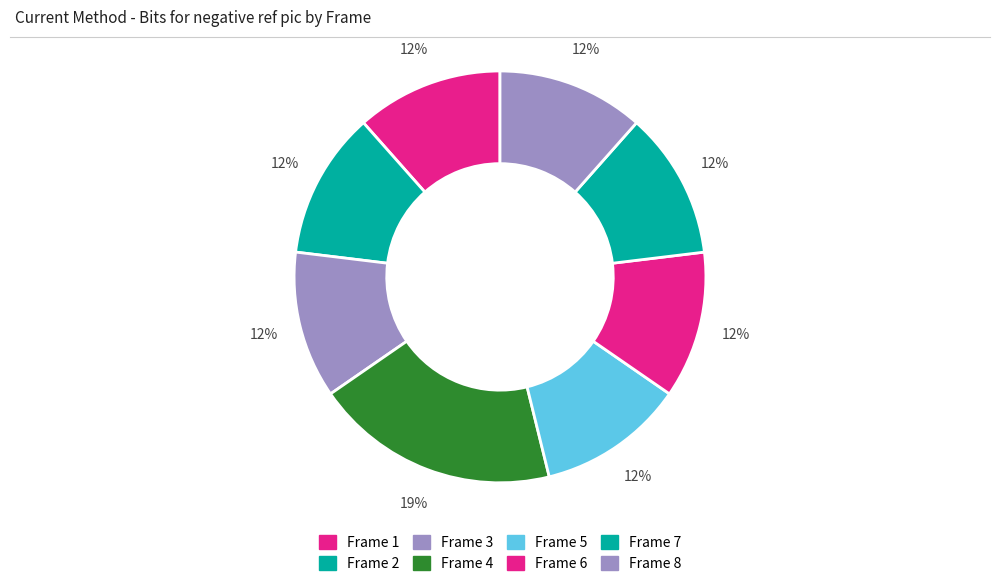

Count the number of slices in the pie.

8